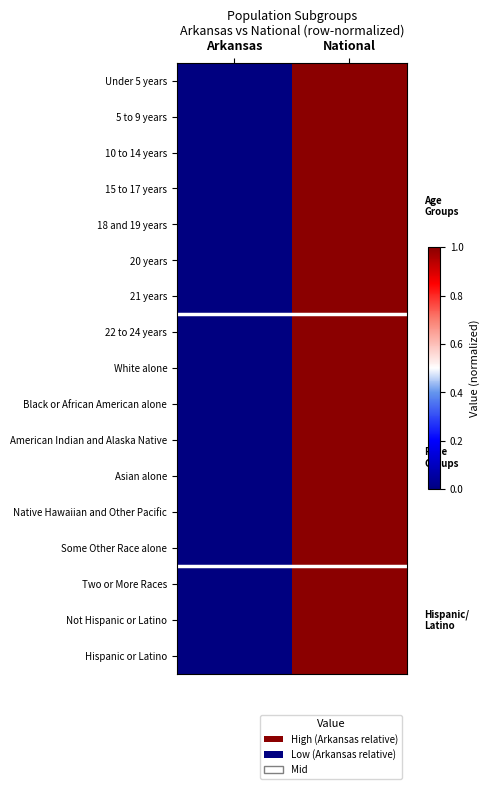

At how many categories does at least one series exceed 0?

1